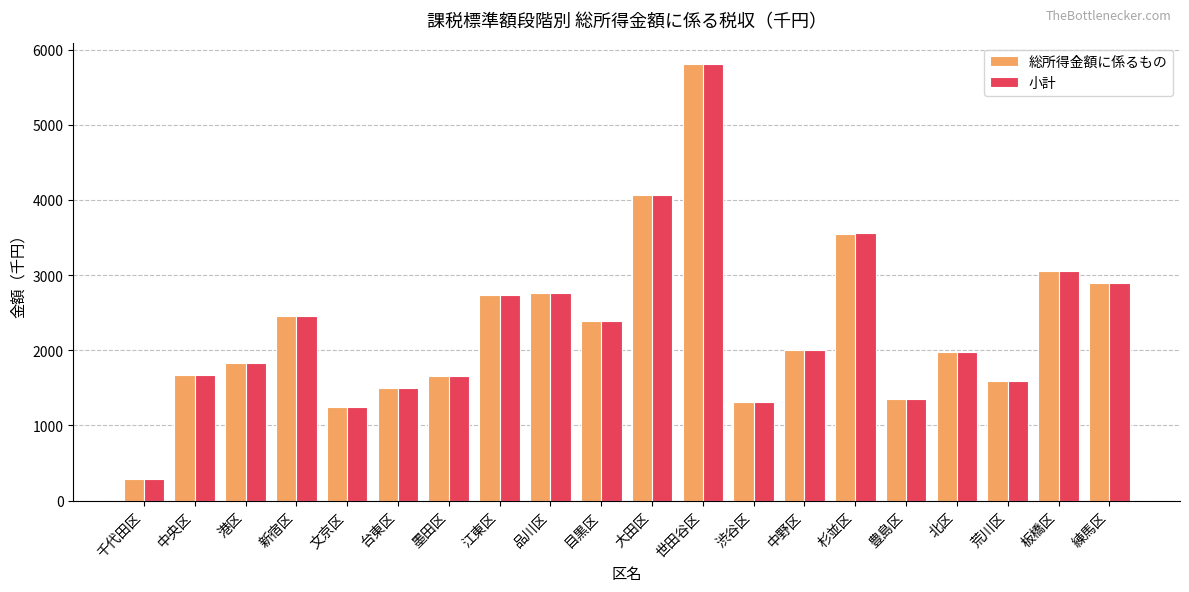

Which label corresponds to the smallest value in the chart?

千代田区